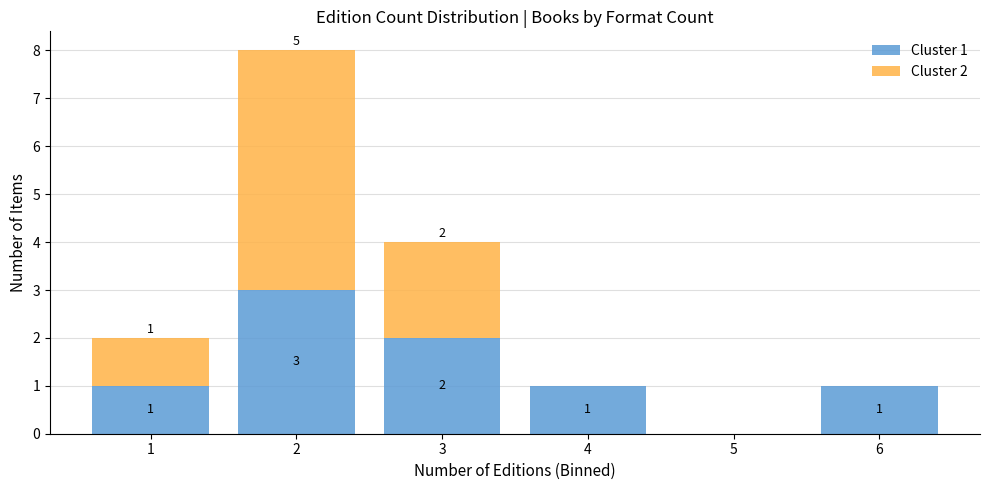

Reading left to right, list the values for the Cluster 1 series.

1=1	2=3	3=2	4=1	5=0	6=1